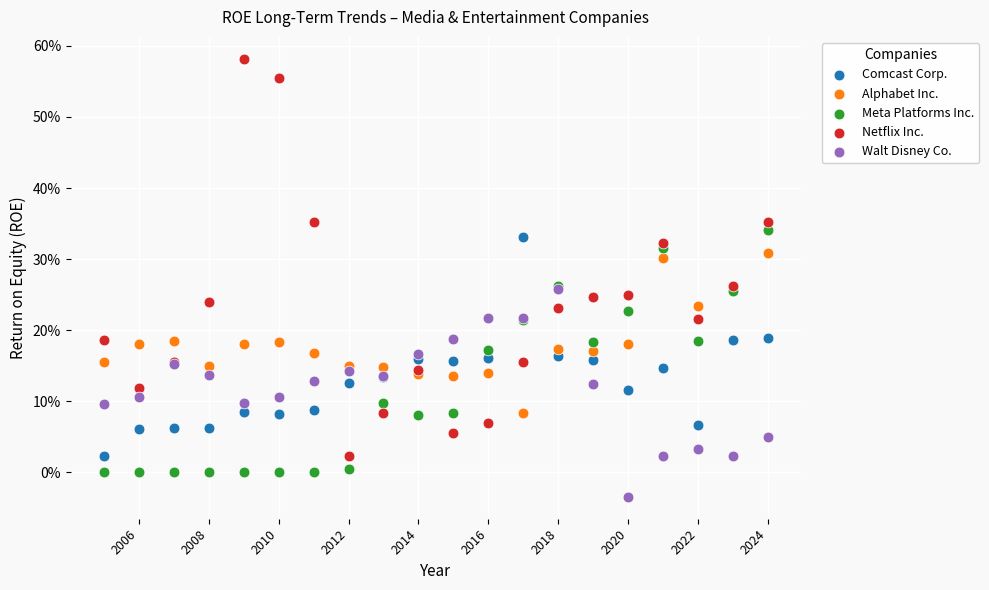

What are all the series names shown in the legend?

Comcast Corp., Alphabet Inc., Meta Platforms Inc., Netflix Inc., Walt Disney Co.